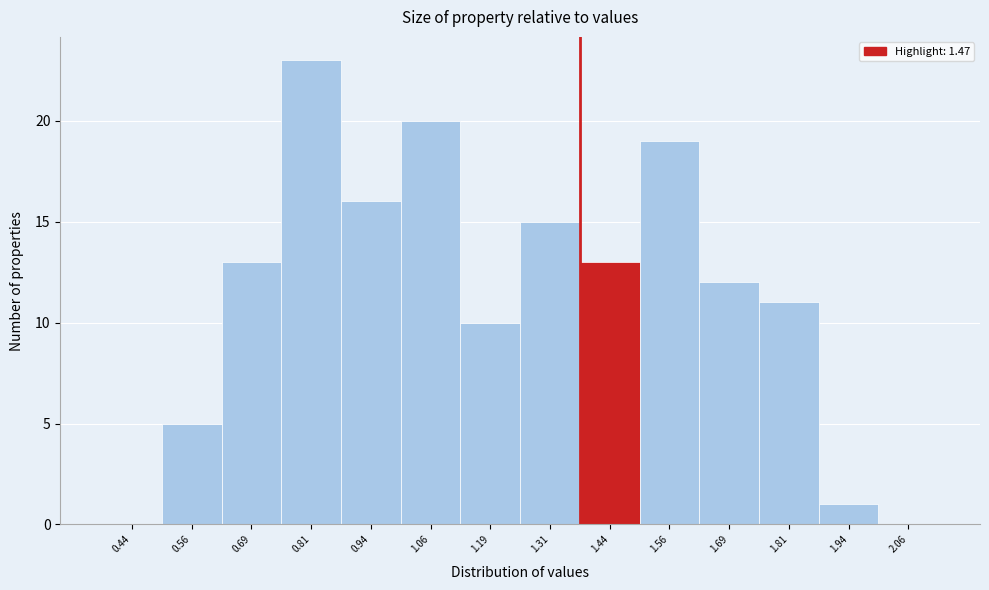

Which range on the x-axis has the tallest bar?

0.750 to 0.875